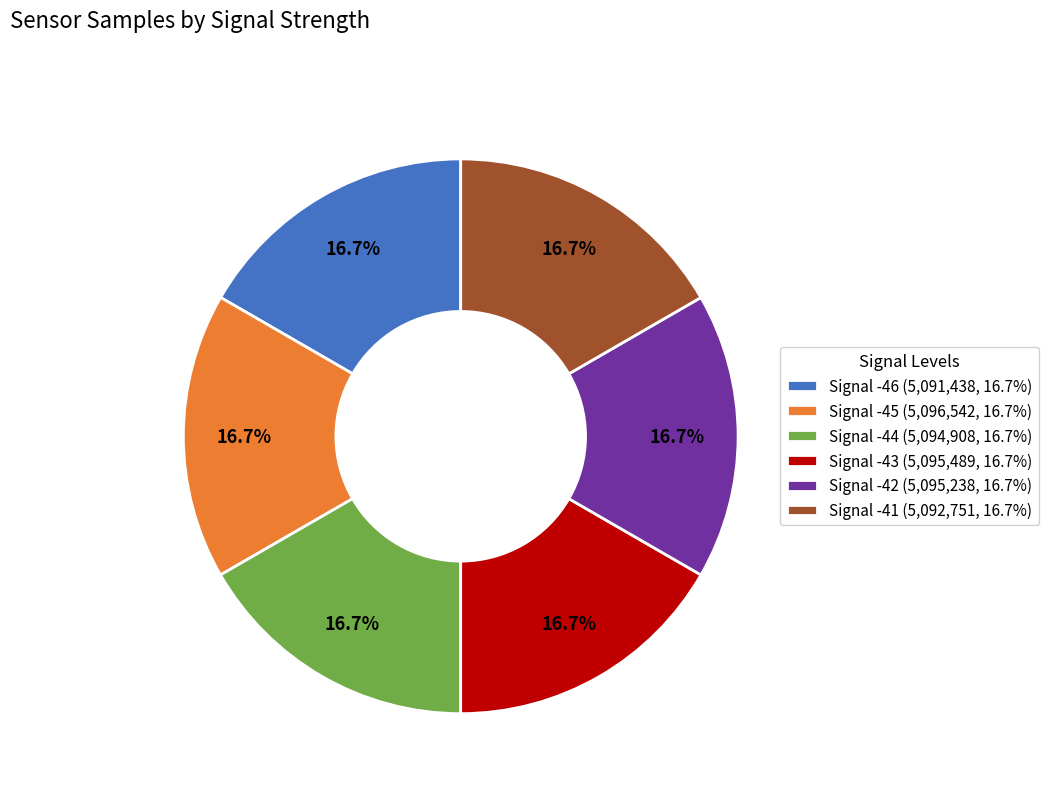

Approximately how many times larger is the value at Signal -45 (5,096,542, 16.7%) compared to Signal -46 (5,091,438, 16.7%)?

1.0